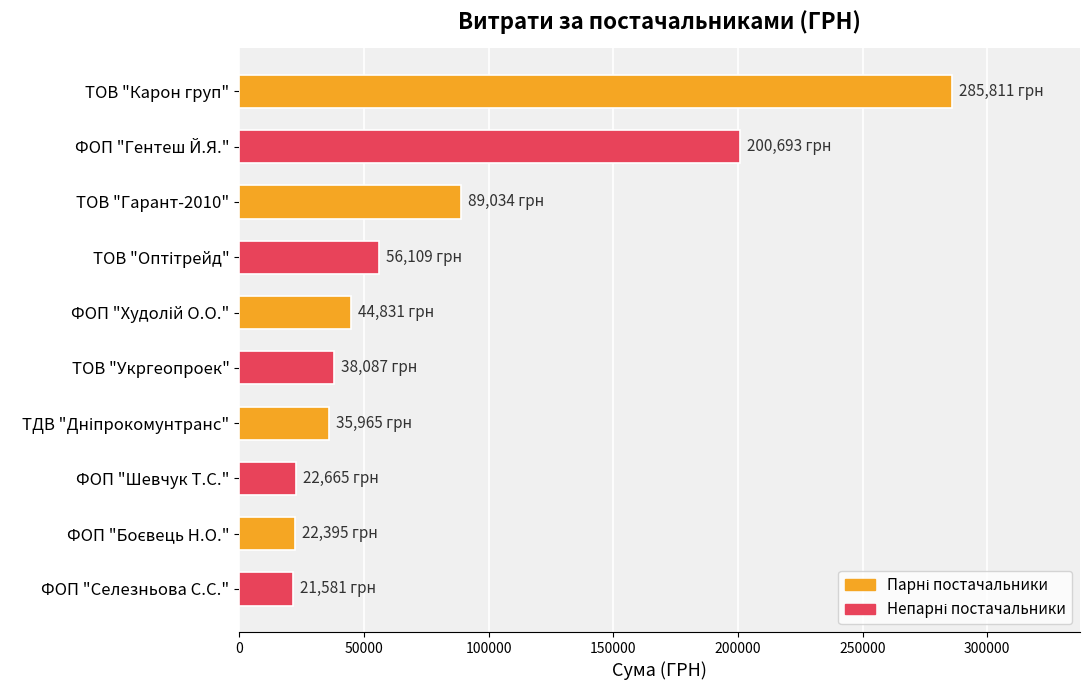

What is the value of the 2nd bar from the top?

200693.0